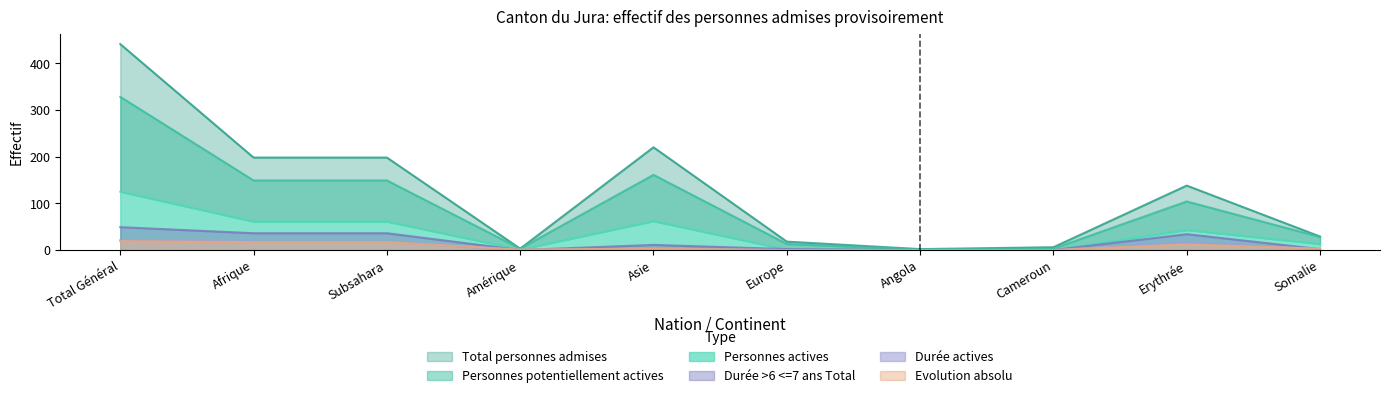

How many interior local valleys does the Durée actives series have?

1